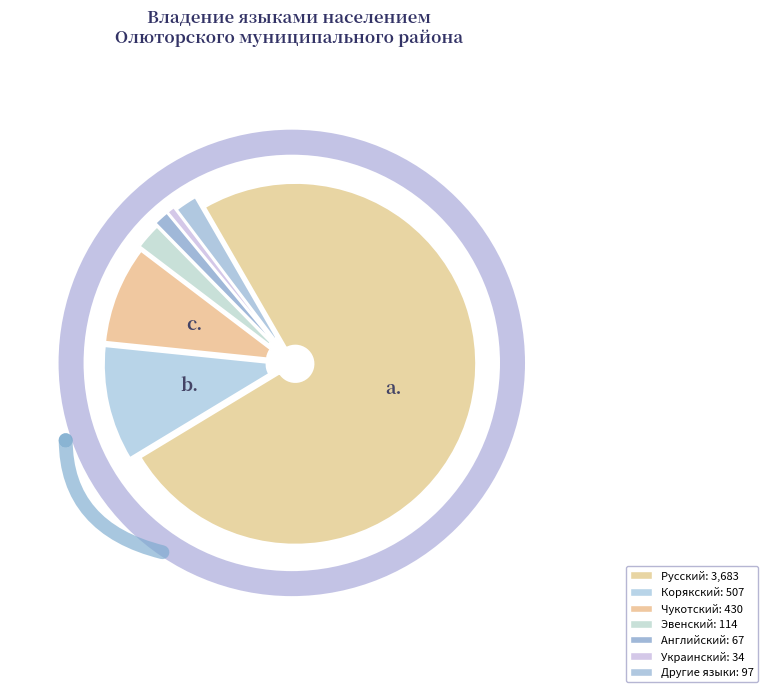

Rank the categories by value from highest to lowest.

Русский, Корякский, Чукотский, Эвенский, Другие языки, Английский, Украинский